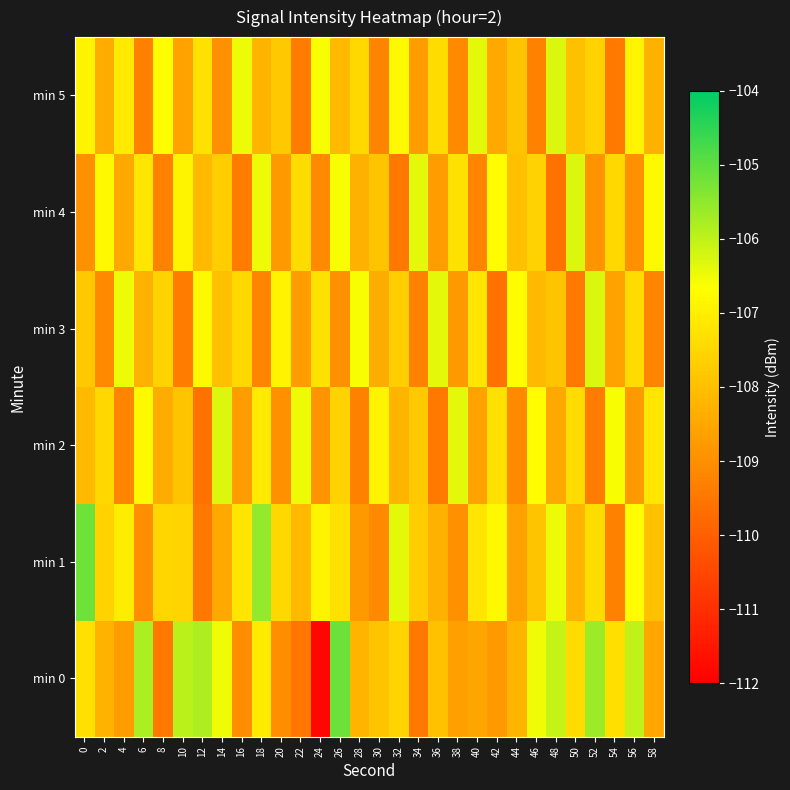

Which series has the largest range (max minus min)?

min 0